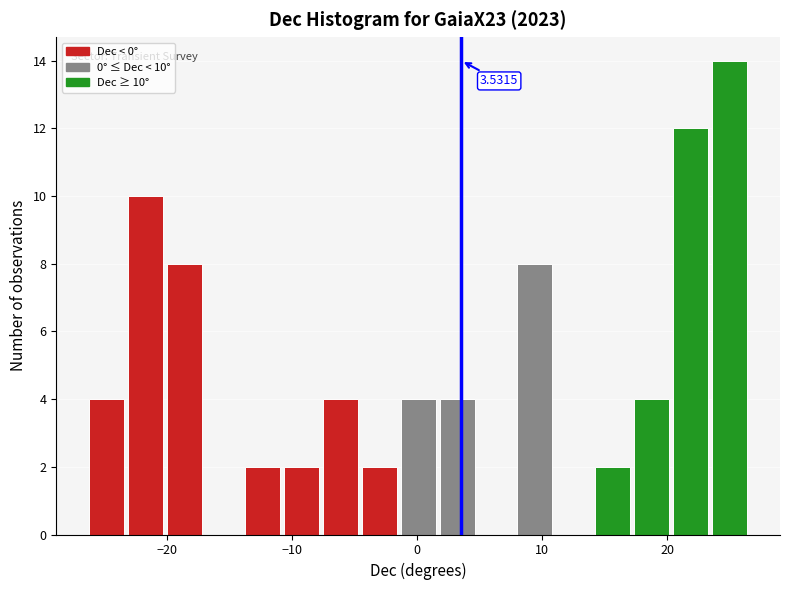

Around what value on the x-axis is the tallest bar? Give the approximate position of its centre, as read against the axis.

25